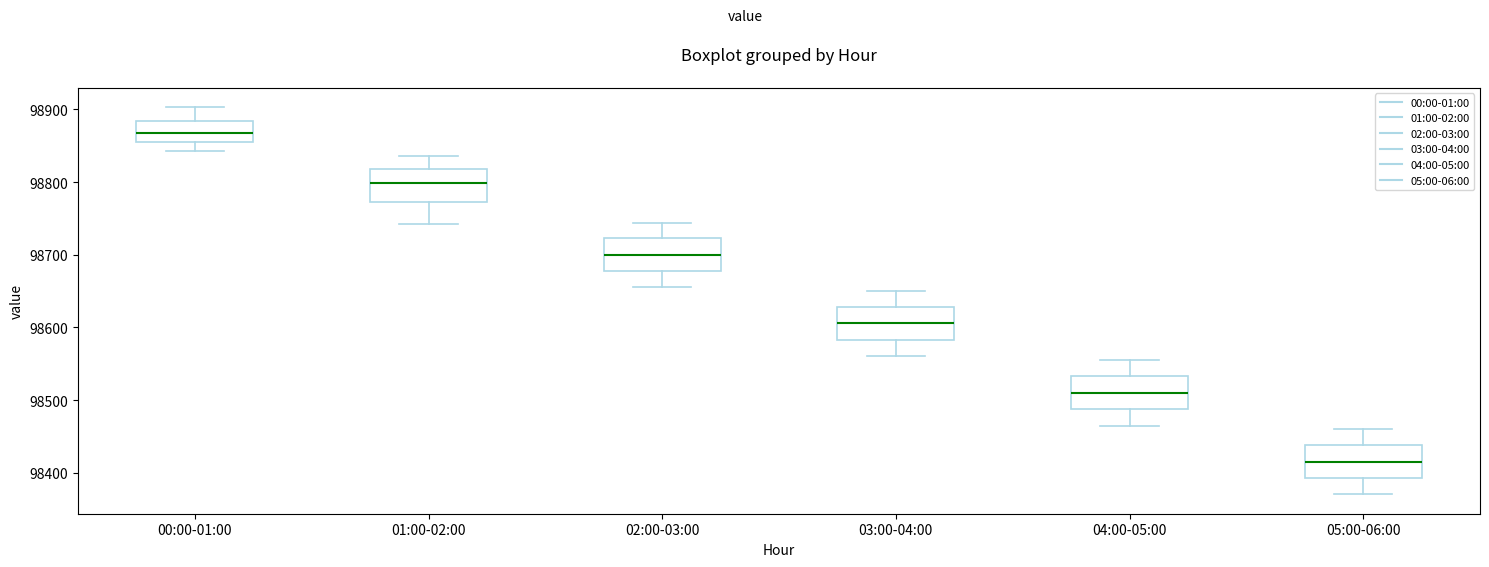

Reading left to right, transcribe this box plot: for each box, give where its median line is, the range the box spans, and where its two whiskers end, as read against the y-axis. The values are not printed on the chart, so give them approximately, as read against the axis.

00:00-01:00: median 98870, box 98860 to 98880, whiskers 98840 to 98900
01:00-02:00: median 98800, box 98770 to 98820, whiskers 98740 to 98840
02:00-03:00: median 98700, box 98680 to 98720, whiskers 98660 to 98740
03:00-04:00: median 98610, box 98580 to 98630, whiskers 98560 to 98650
04:00-05:00: median 98510, box 98490 to 98530, whiskers 98470 to 98560
05:00-06:00: median 98420, box 98390 to 98440, whiskers 98370 to 98460